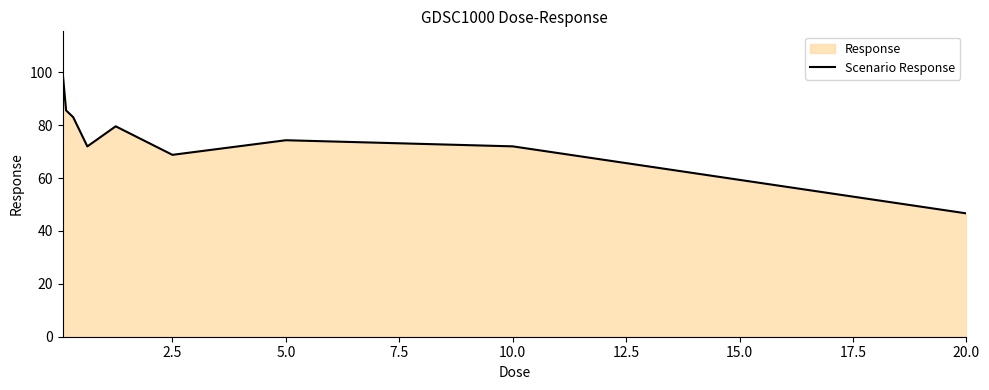

What is the approximate value at 2.5?

68.8